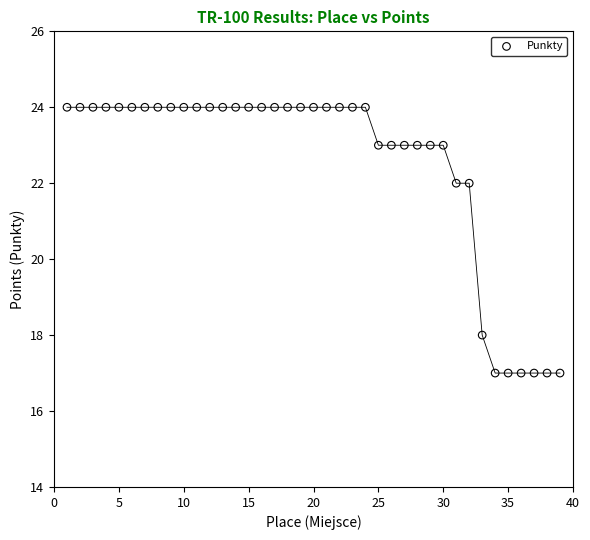

What is the range of X values (max minus min)?

38